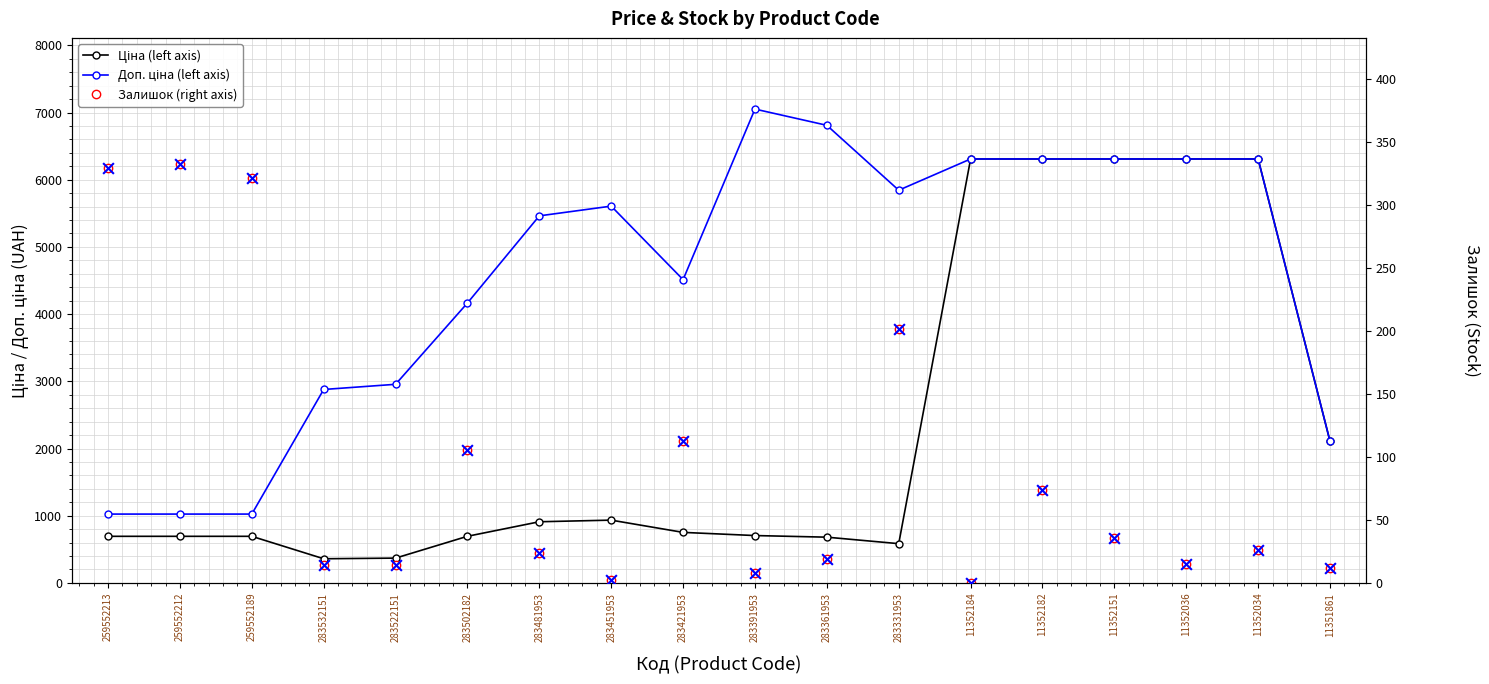

Which series contains the highest Y value?

Доп. ціна (left axis)